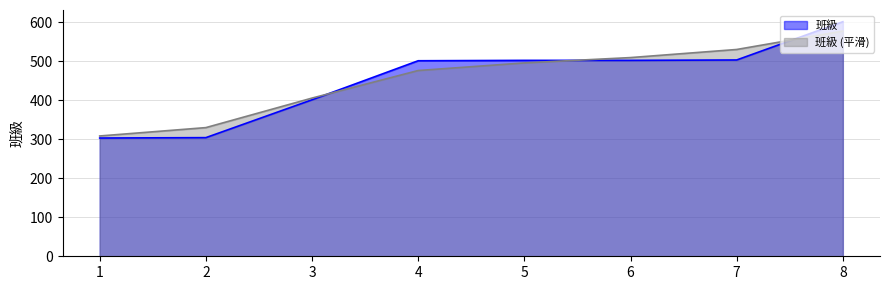

Rank the categories by value from highest to lowest.

8, 7, 5, 6, 4, 3, 2, 1